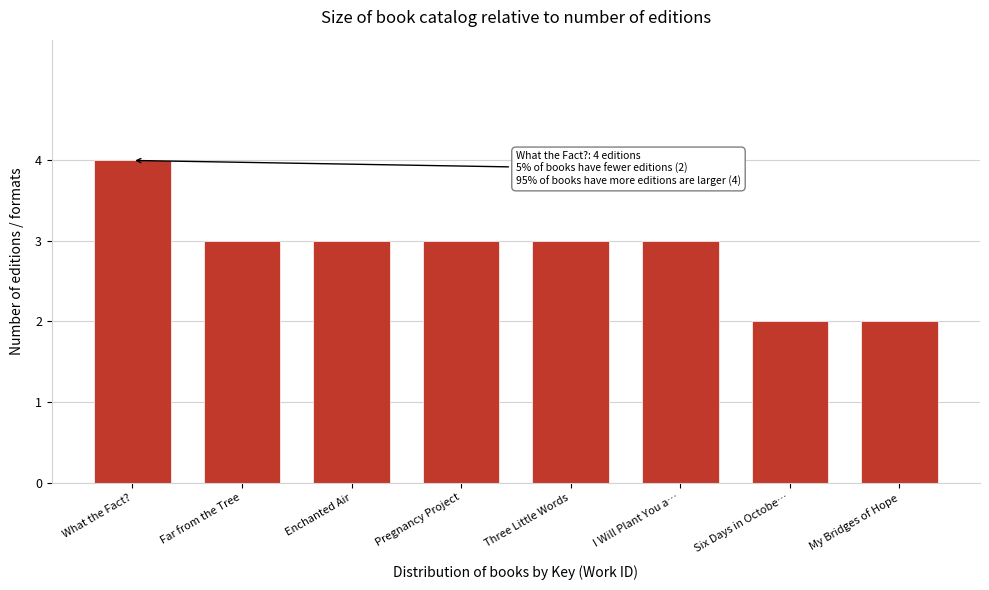

Reading left to right, transcribe all the data shown in this chart.

What the Fact?=4	Far from the Tree=3	Enchanted Air=3	Pregnancy Project=3	Three Little Words=3	I Will Plant You a…=3	Six Days in Octobe…=2	My Bridges of Hope=2